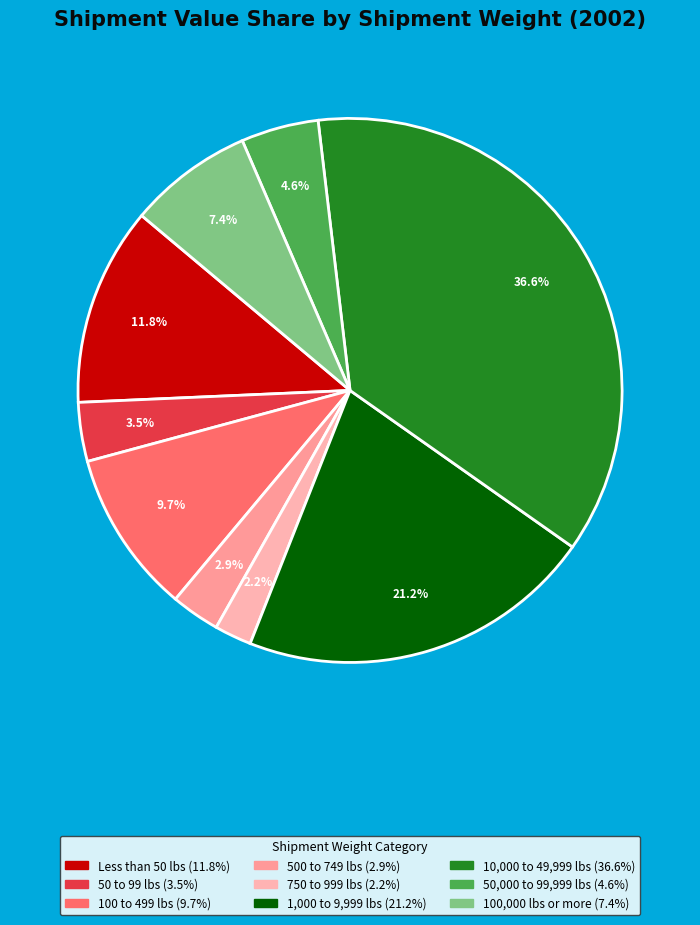

To the nearest percent, what percentage of the pie is 1,000 to 9,999 lbs?

21%